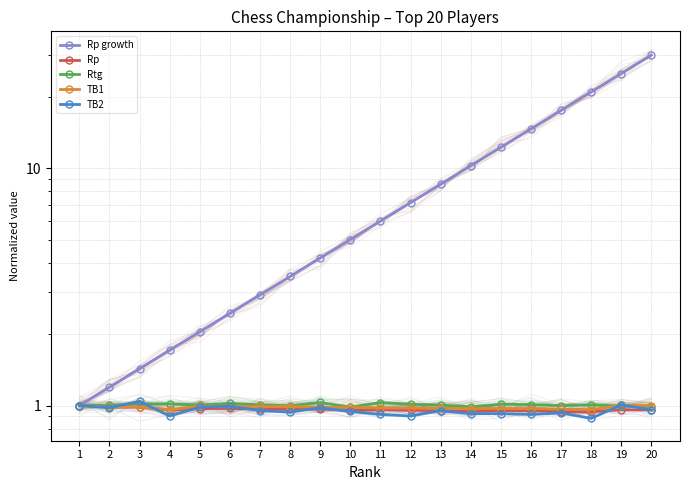

In Rp, how many points are higher than both neighbors (excluding endpoints)?

5